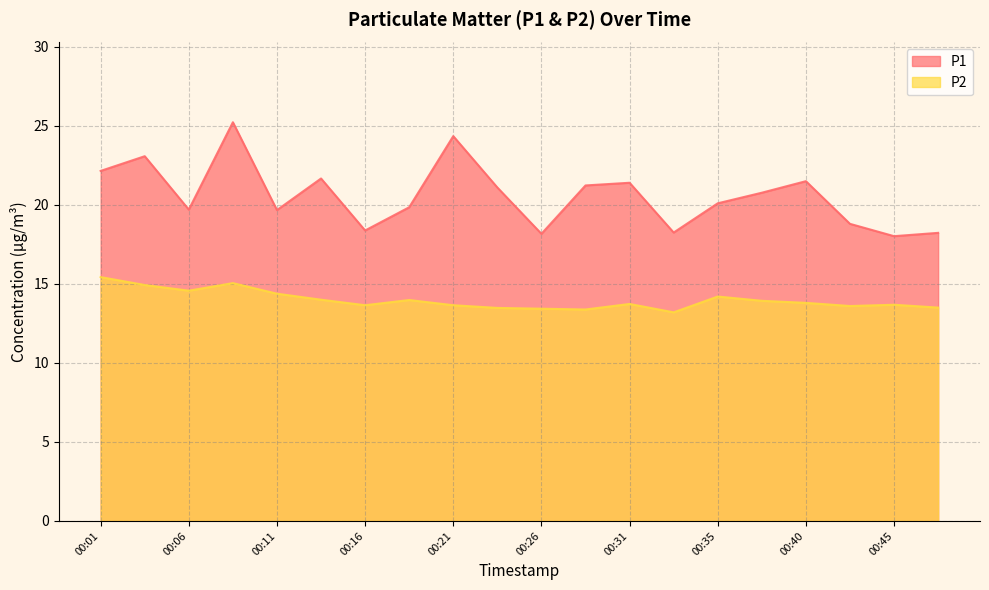

What is the value of the P1 point at the 17th from the left?

21.5